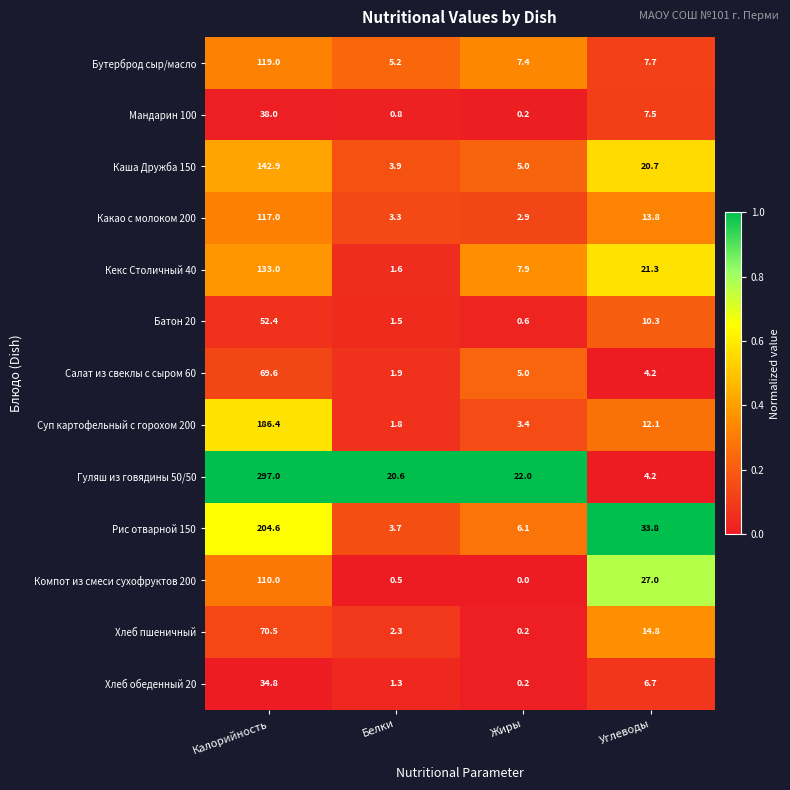

The Рис отварной 150 series shows 204.6 at Калорийность. True or false?

True